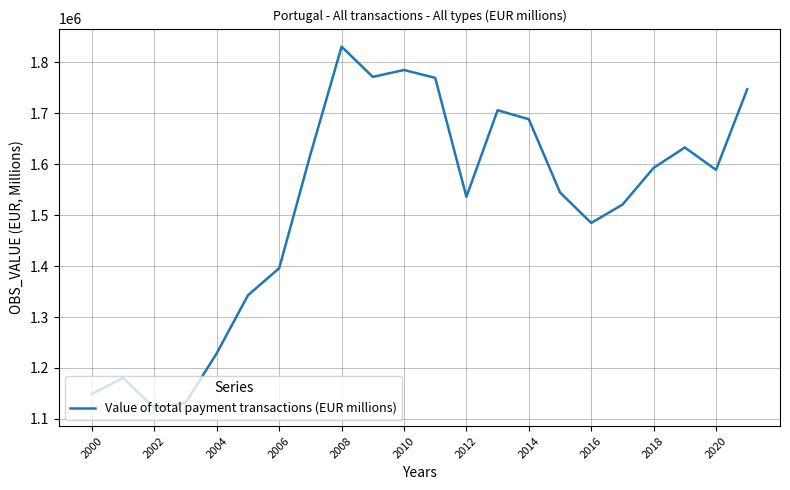

Does the chart display data point markers on the line(s)?

No